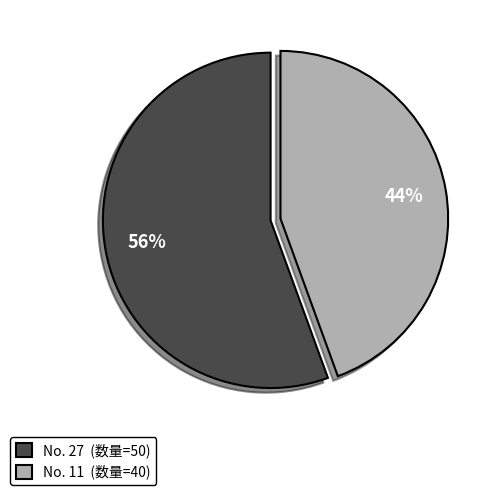

How many segments does this pie chart have?

2